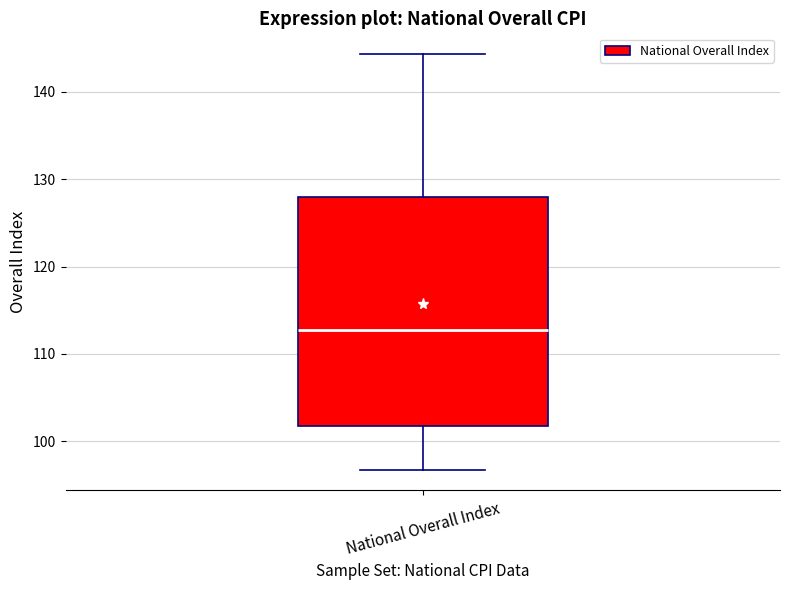

Where is the lower edge of the box for National Overall Index on the y-axis? The values are not printed on the chart, so give them approximately, as read against the axis.

102